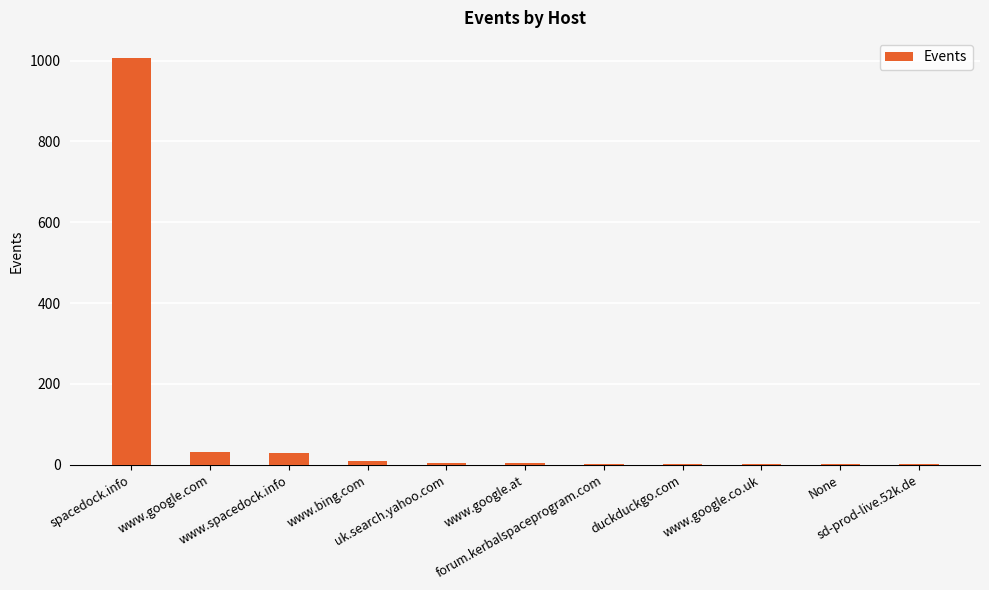

Where does the data first go above 3?

spacedock.info